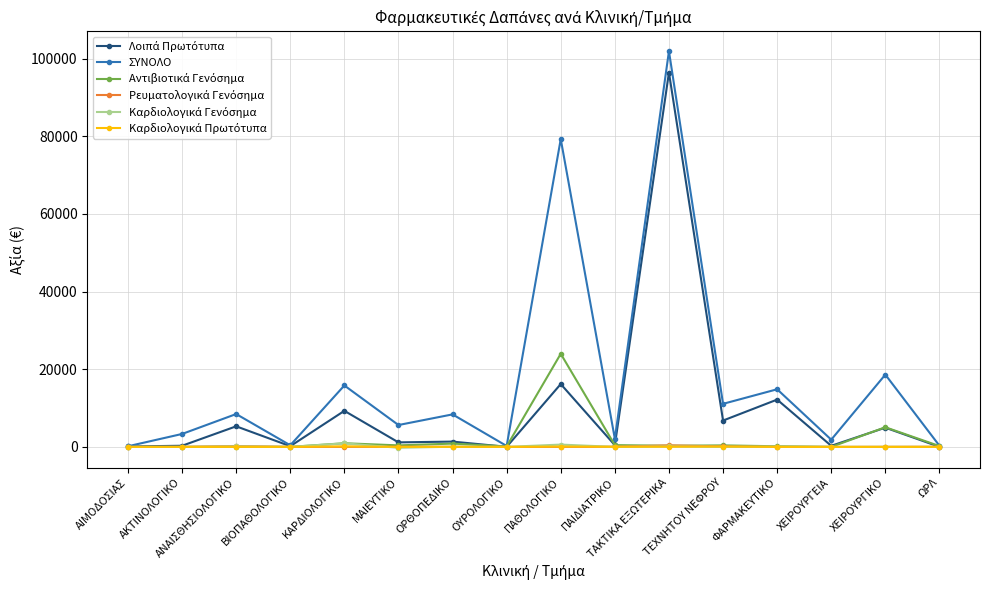

At how many categories does at least one series exceed 87337?

1